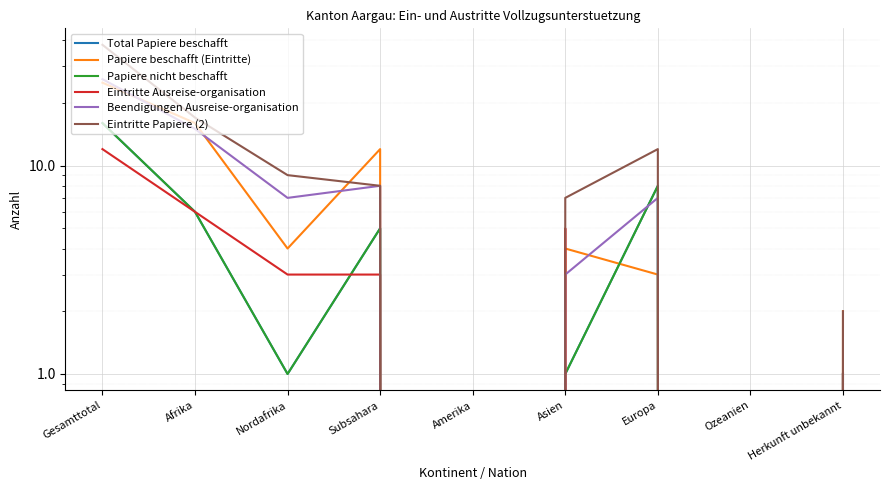

True or false: Eintritte Papiere (2) has a value of 8 at Subsahara.

True